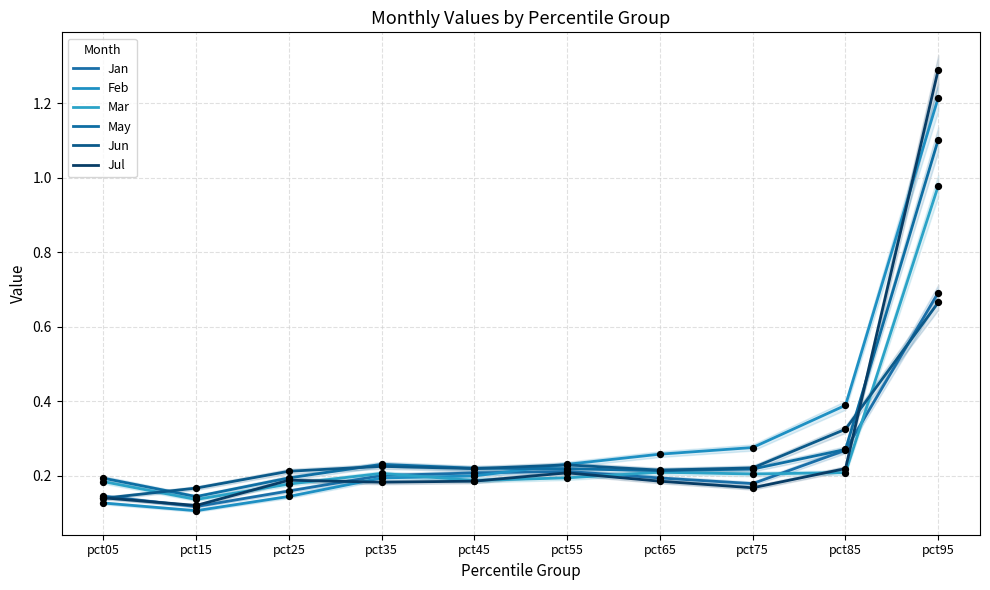

Which series has the widest spread of Y values?

Jul